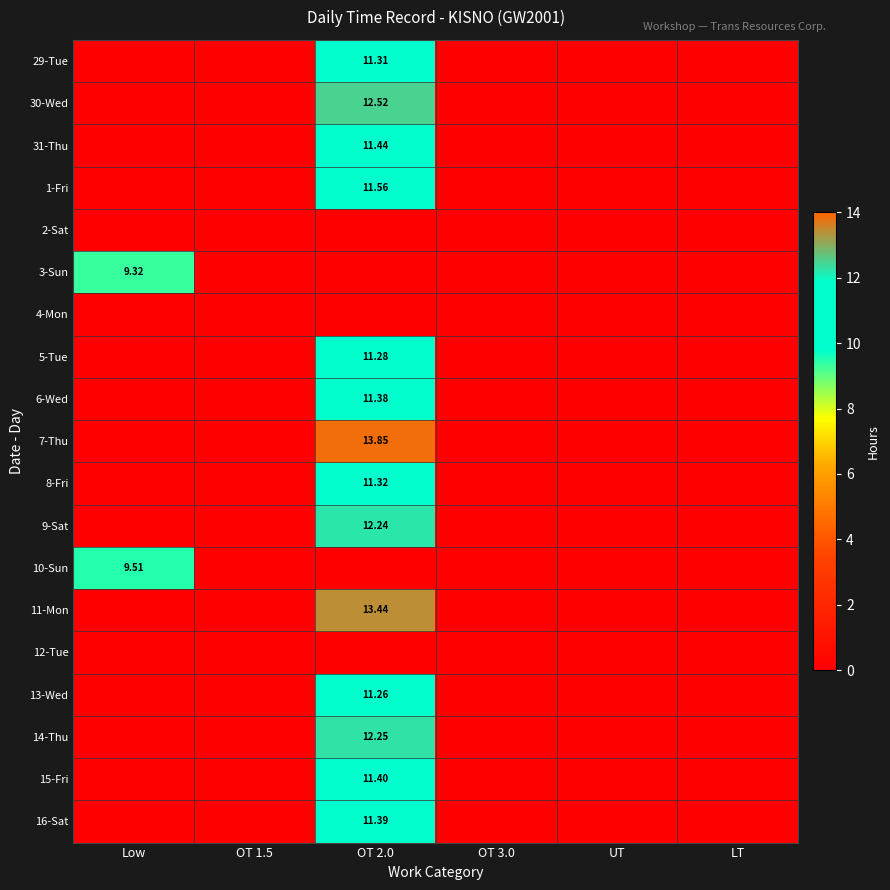

What is the spread (max minus min) of values at OT 2.0?

13.8